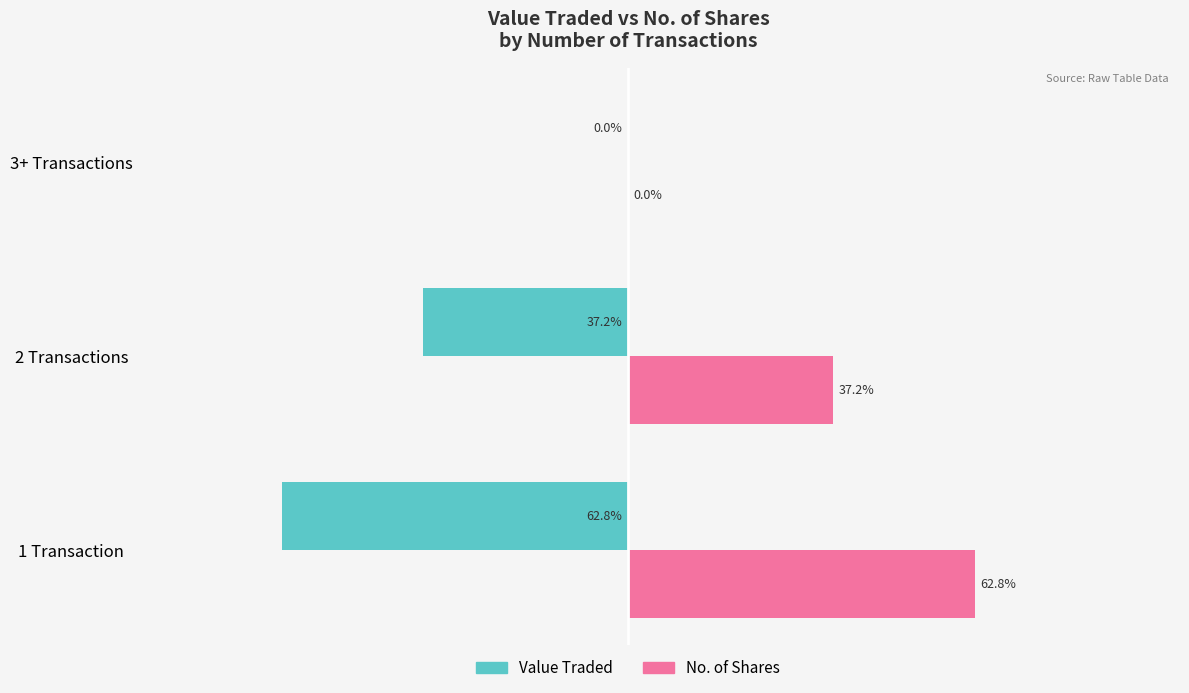

Which series has the largest total across all categories?

No. of Shares